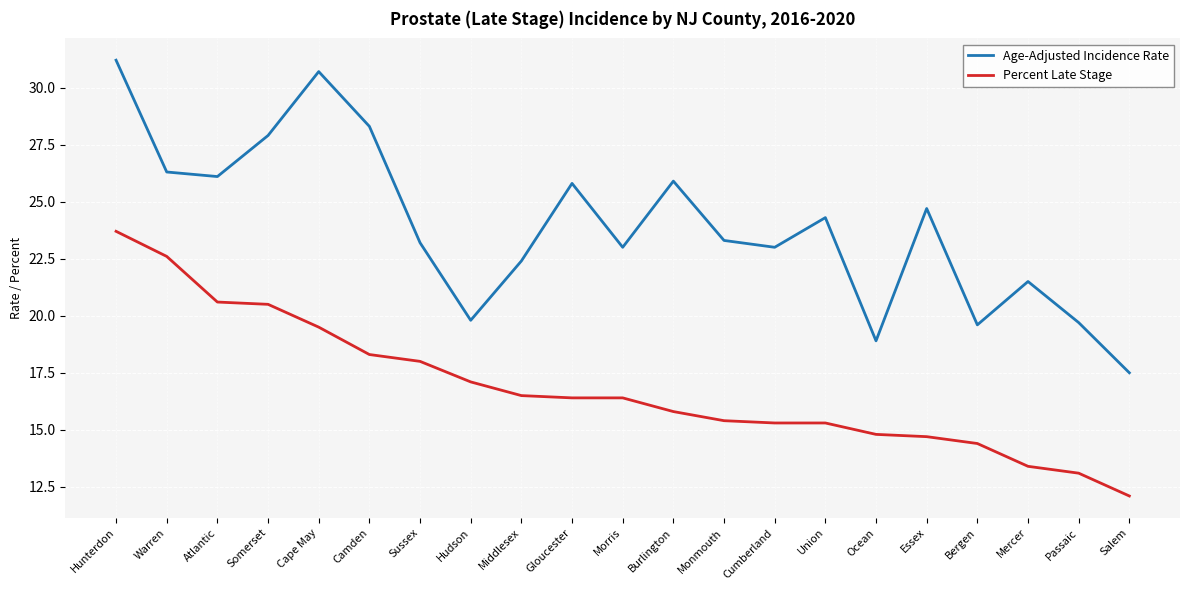

Does the chart display data point markers on the line(s)?

No